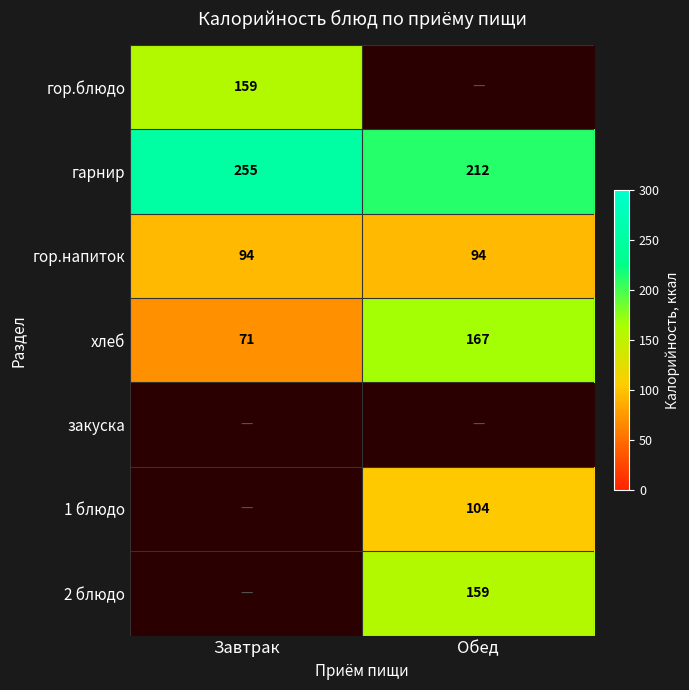

What is the smallest value displayed?

71.0